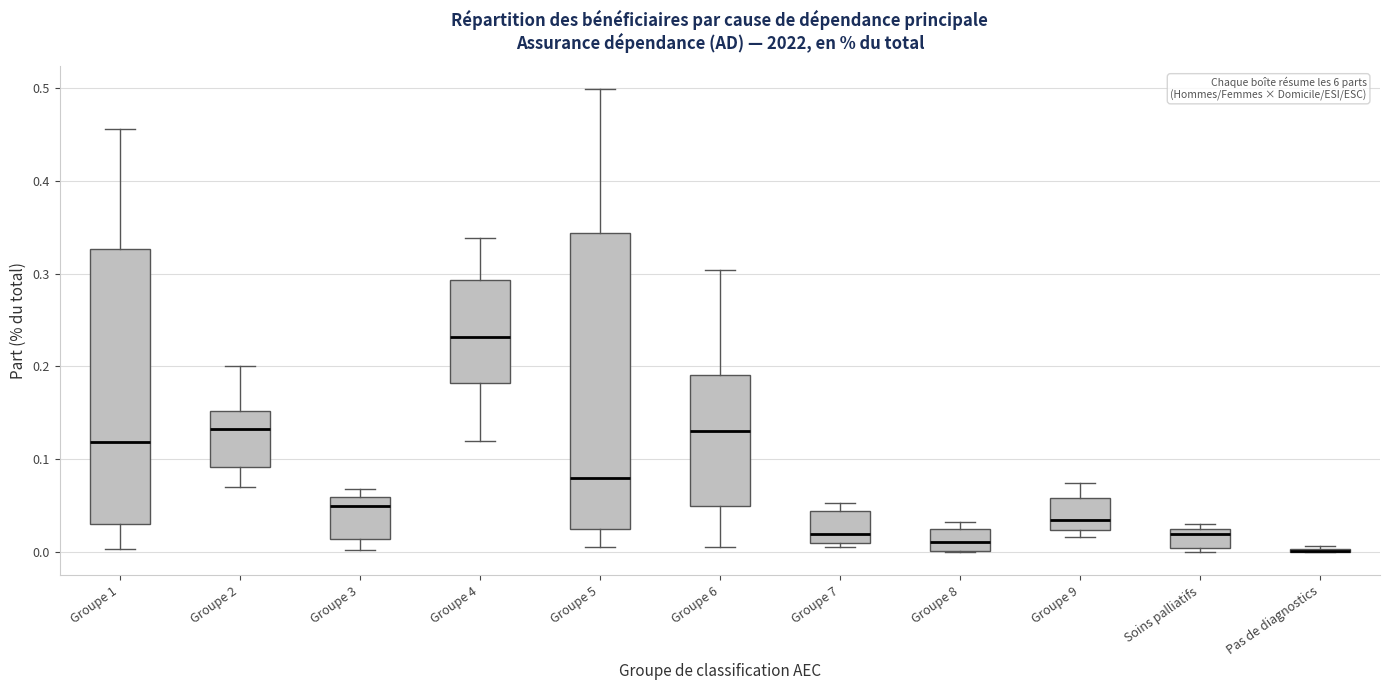

Reading left to right, read every box against the y-axis: the position of its median line, the range the box covers, and the ends of its whiskers. The values are not printed on the chart, so give them approximately, as read against the axis.

Groupe 1: median 0.12, box 0.03 to 0.33, whiskers 0.00 to 0.46
Groupe 2: median 0.13, box 0.09 to 0.15, whiskers 0.07 to 0.20
Groupe 3: median 0.05, box 0.01 to 0.06, whiskers 0.00 to 0.07
Groupe 4: median 0.23, box 0.18 to 0.29, whiskers 0.12 to 0.34
Groupe 5: median 0.08, box 0.03 to 0.34, whiskers 0.01 to 0.50
Groupe 6: median 0.13, box 0.05 to 0.19, whiskers 0.01 to 0.30
Groupe 7: median 0.02, box 0.01 to 0.04, whiskers 0.01 (just below the box's lower edge) to 0.05
Groupe 8: median 0.01, box 0.00 to 0.02, whiskers 0.00 to 0.03
Groupe 9: median 0.03, box 0.02 to 0.06, whiskers 0.02 (just below the box's lower edge) to 0.07
Soins palliatifs: median 0.02, box 0.00 to 0.03, whiskers 0.00 (just below the box's lower edge) to 0.03 (just above the box's upper edge)
Pas de diagnostics: box collapsed to a line at 0.00, whiskers 0.00 to 0.01